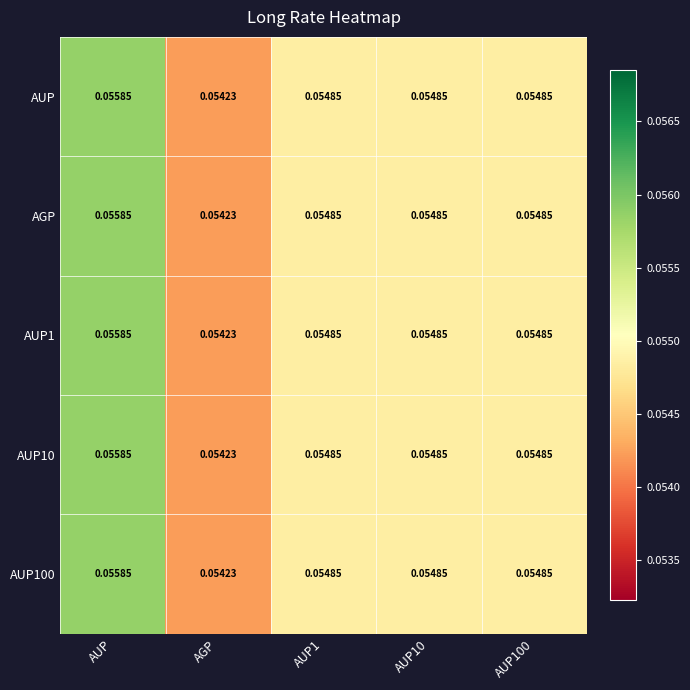

At which category does the chart reach its peak across all series?

AUP